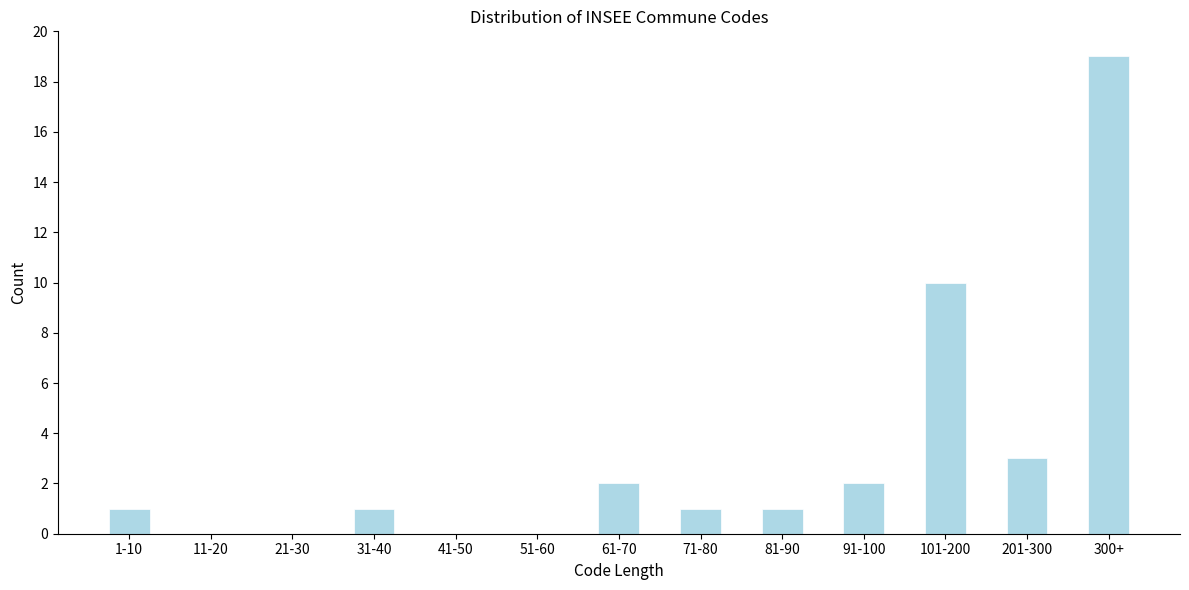

Reading left to right, list all the values displayed in this chart.

1-10=1	11-20=0	21-30=0	31-40=1	41-50=0	51-60=0	61-70=2	71-80=1	81-90=1	91-100=2	101-200=10	201-300=3	300+=19